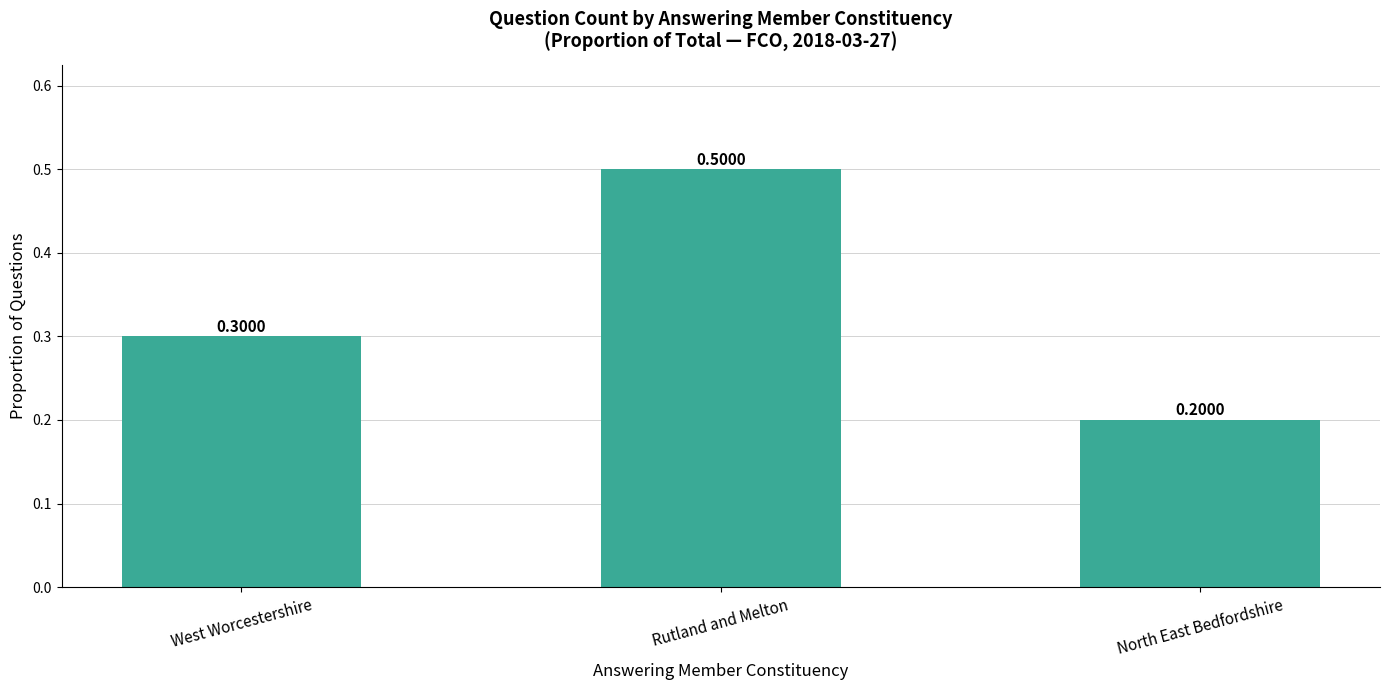

What is the difference between the values at West Worcestershire and Rutland and Melton?

0.2